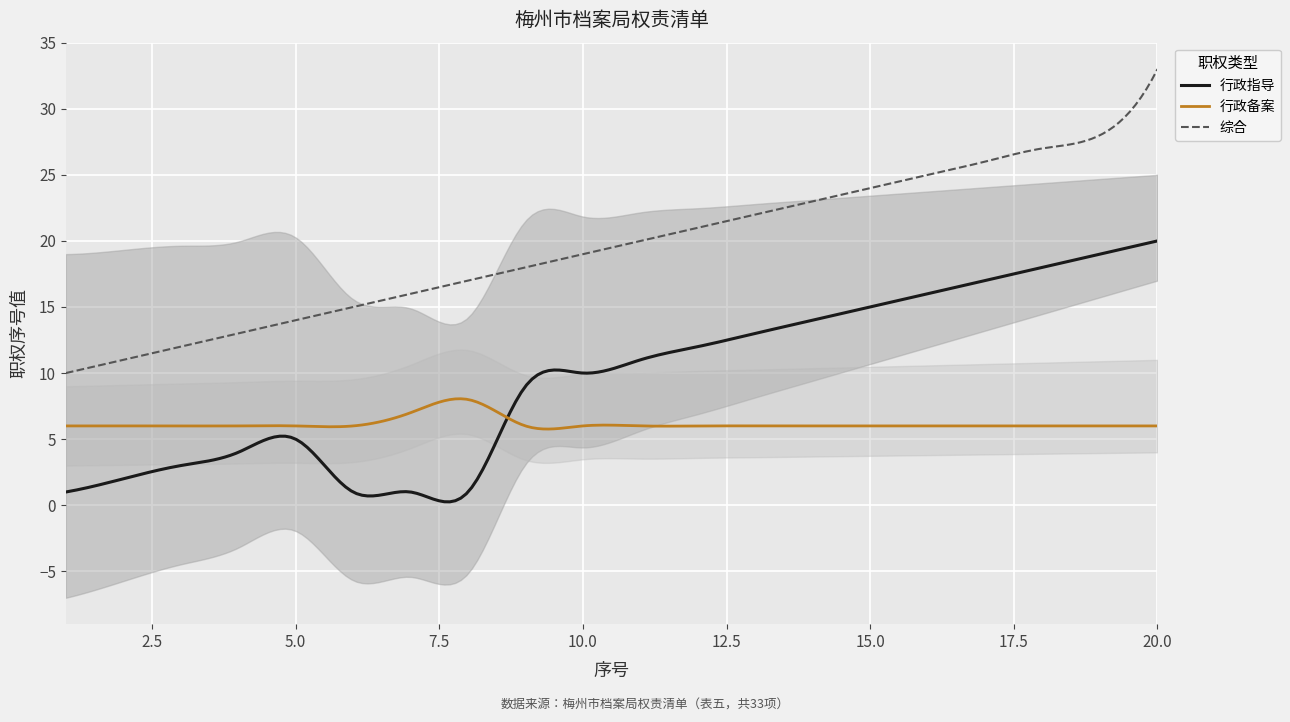

True or false: 行政指导 and 行政备案 cross at least once.

True